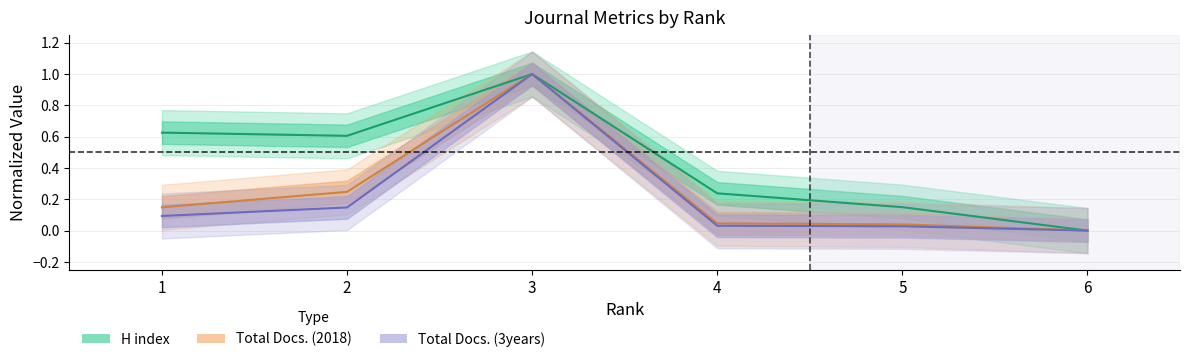

True or false: Total Docs. (2018) has a value of 0.1 at 4.

False